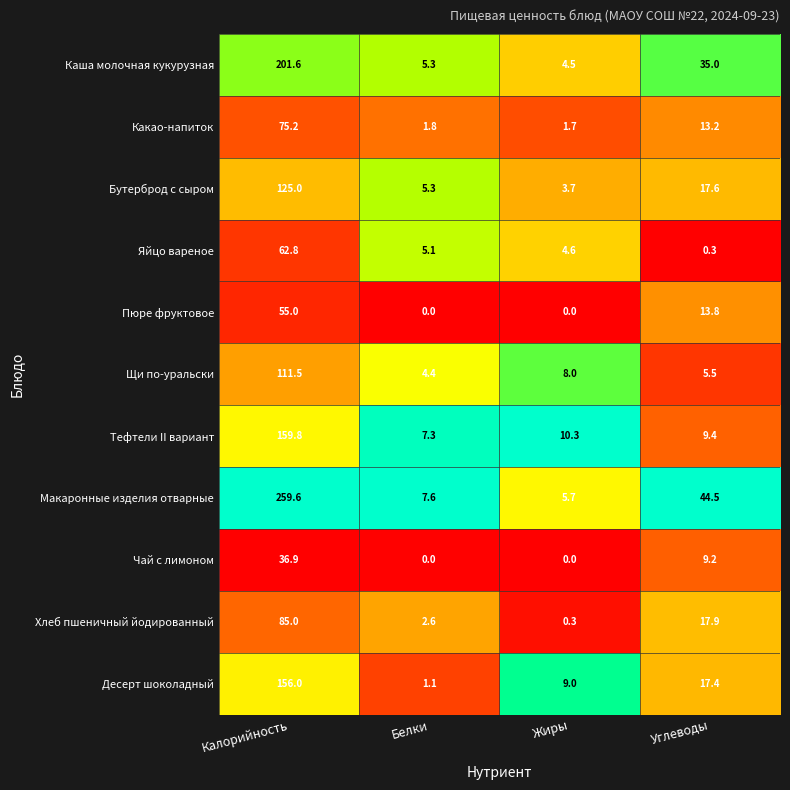

Is it true that Яйцо вареное equals 1.2 at Белки?

False